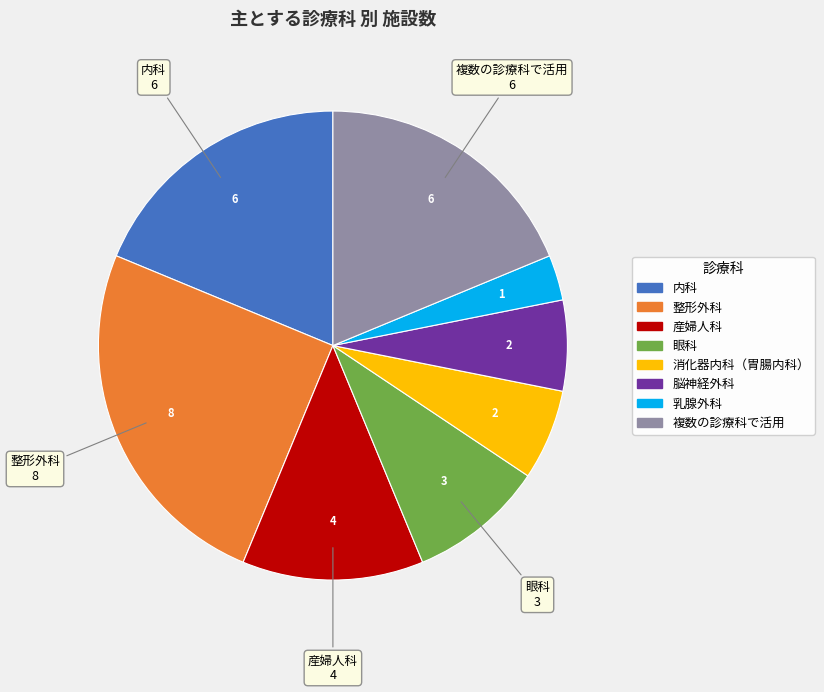

Which slice is the largest?

整形外科